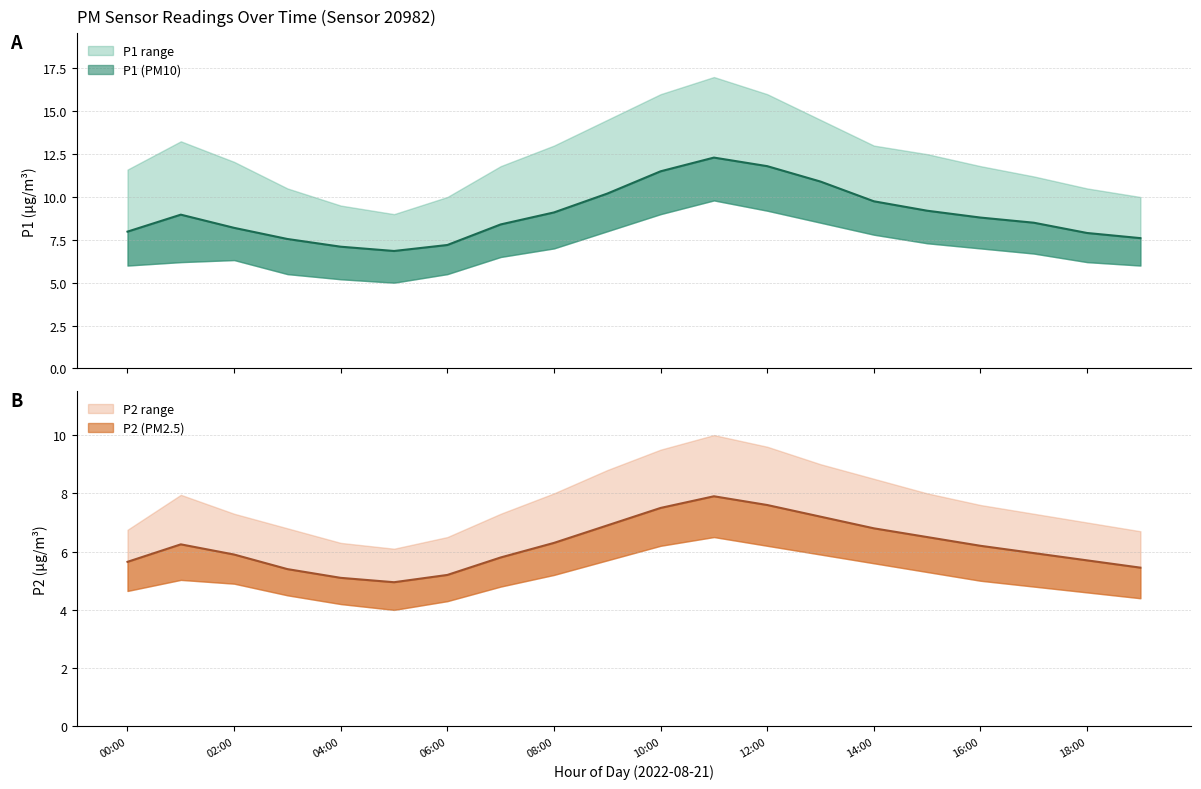

Which series has the widest spread of values?

P1